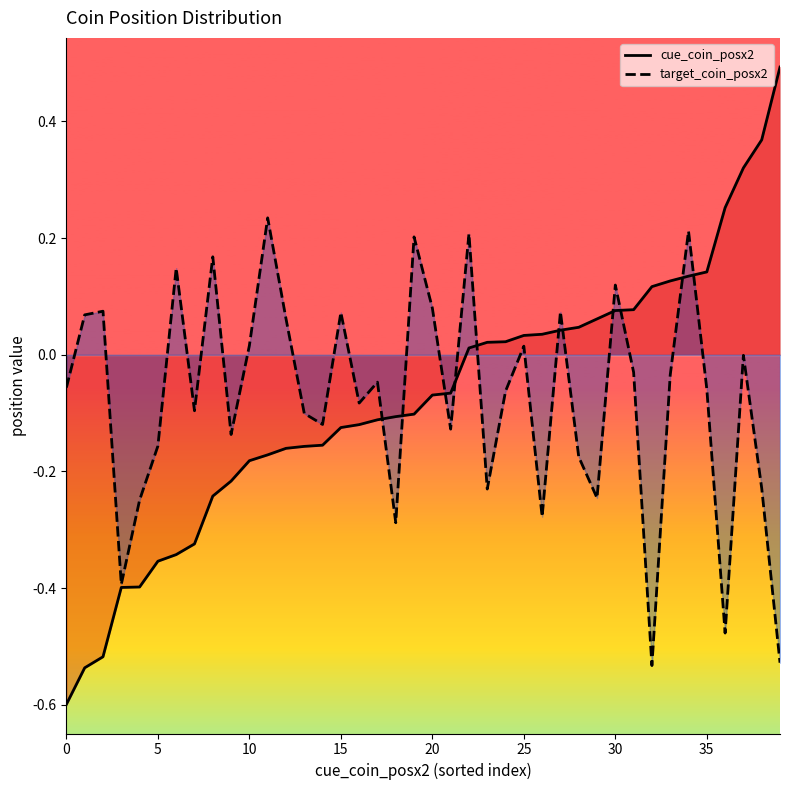

What is the maximum value shown in the chart?

0.5